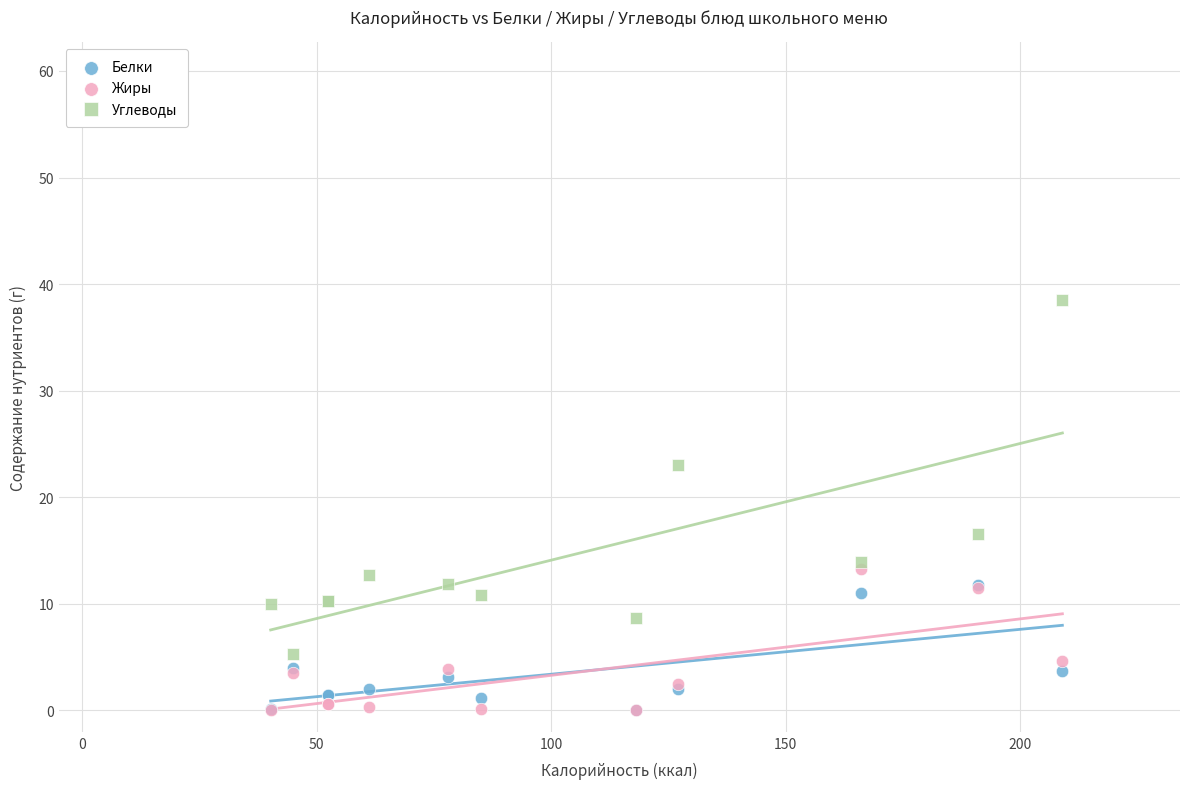

Which series has the widest spread of Y values?

Углеводы